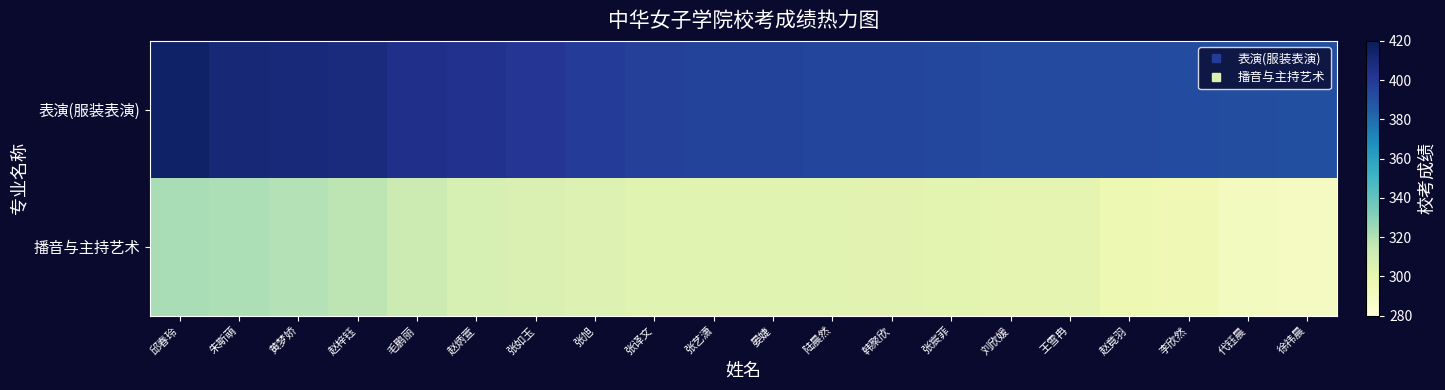

What is the smallest value displayed?

290.9